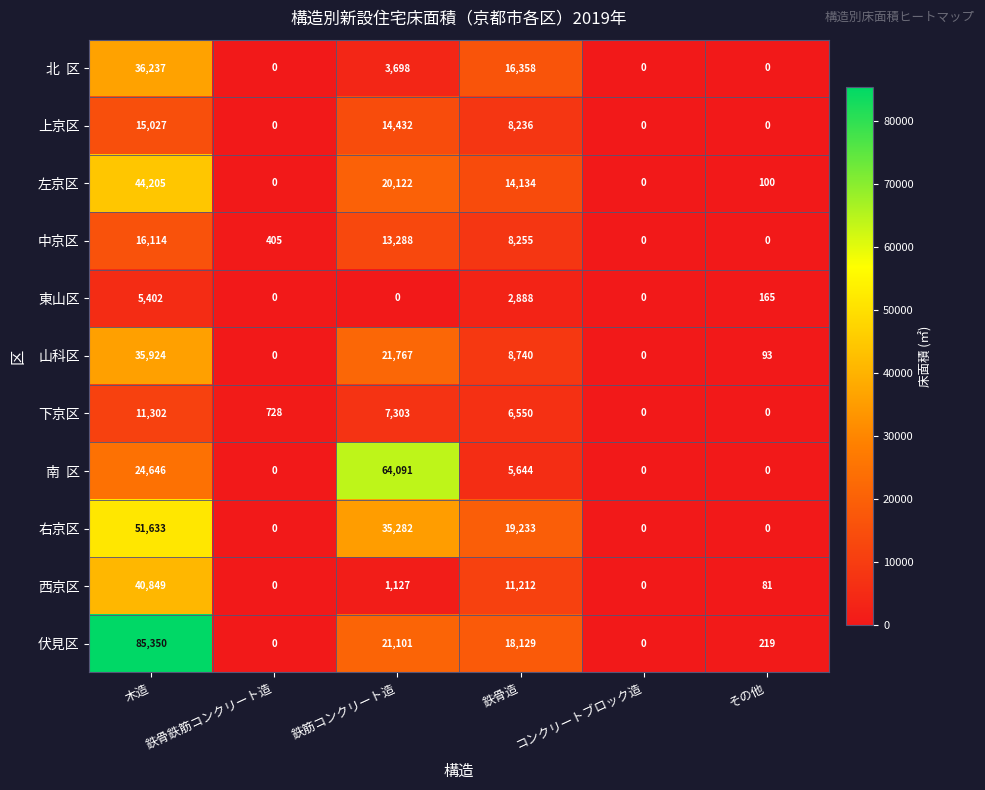

At which category is the sum across all series the highest?

木造